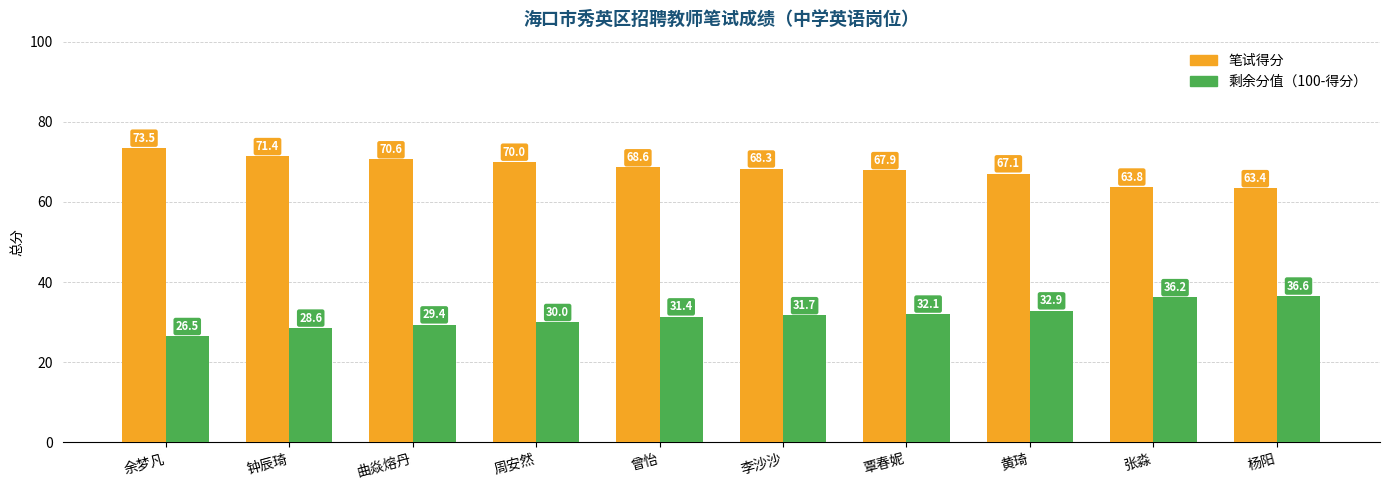

Read the 剩余分值（100-得分） value at 张淼.

36.2